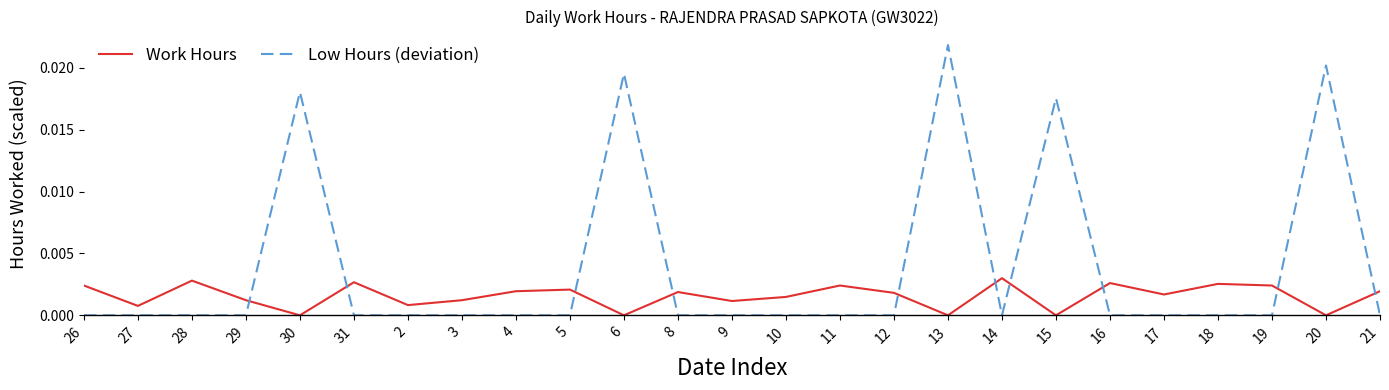

How many Low Hours (deviation) values are between 0 and 1?

25